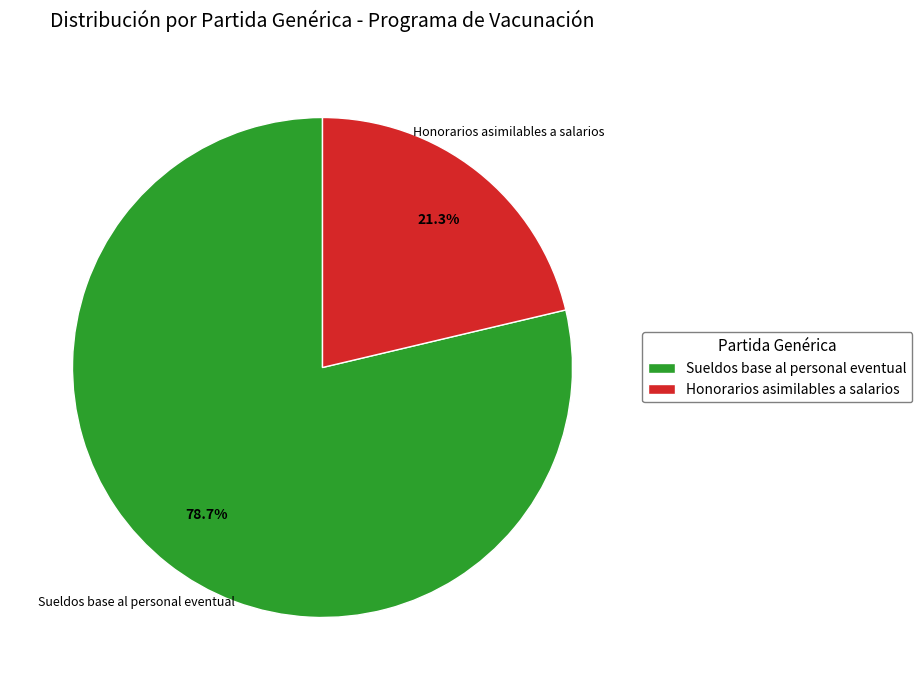

To the nearest percent, what is the difference between the Honorarios asimilables a salarios and Sueldos base al personal eventual slice percentages?

57%